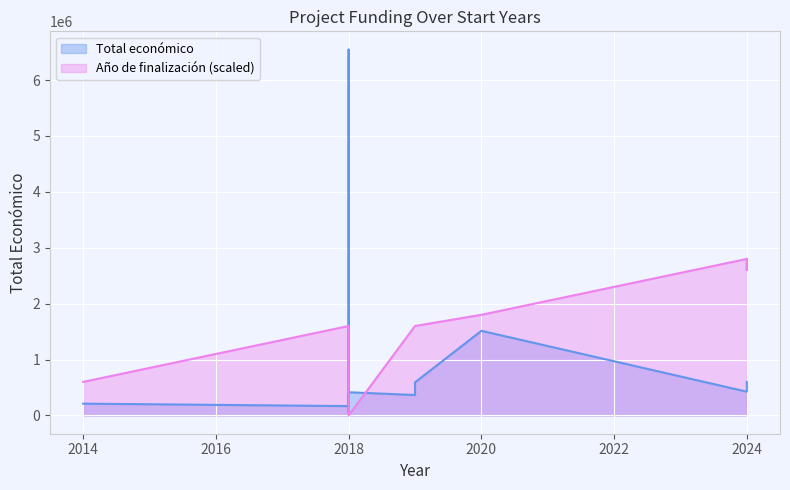

At 2018, list the series in order from largest to smallest.

Total económico, Año de finalización